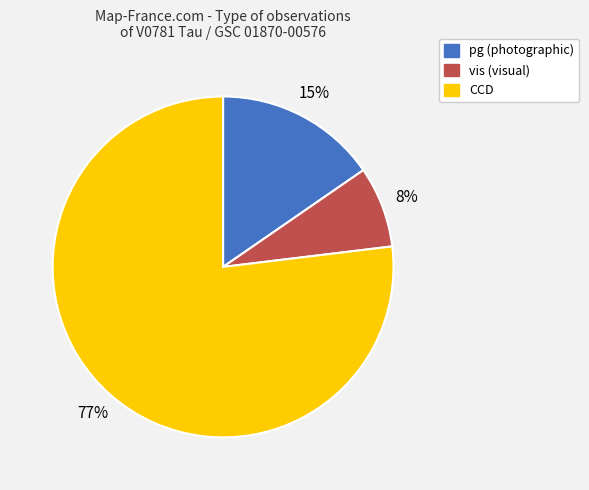

Is CCD the majority of the pie?

Yes